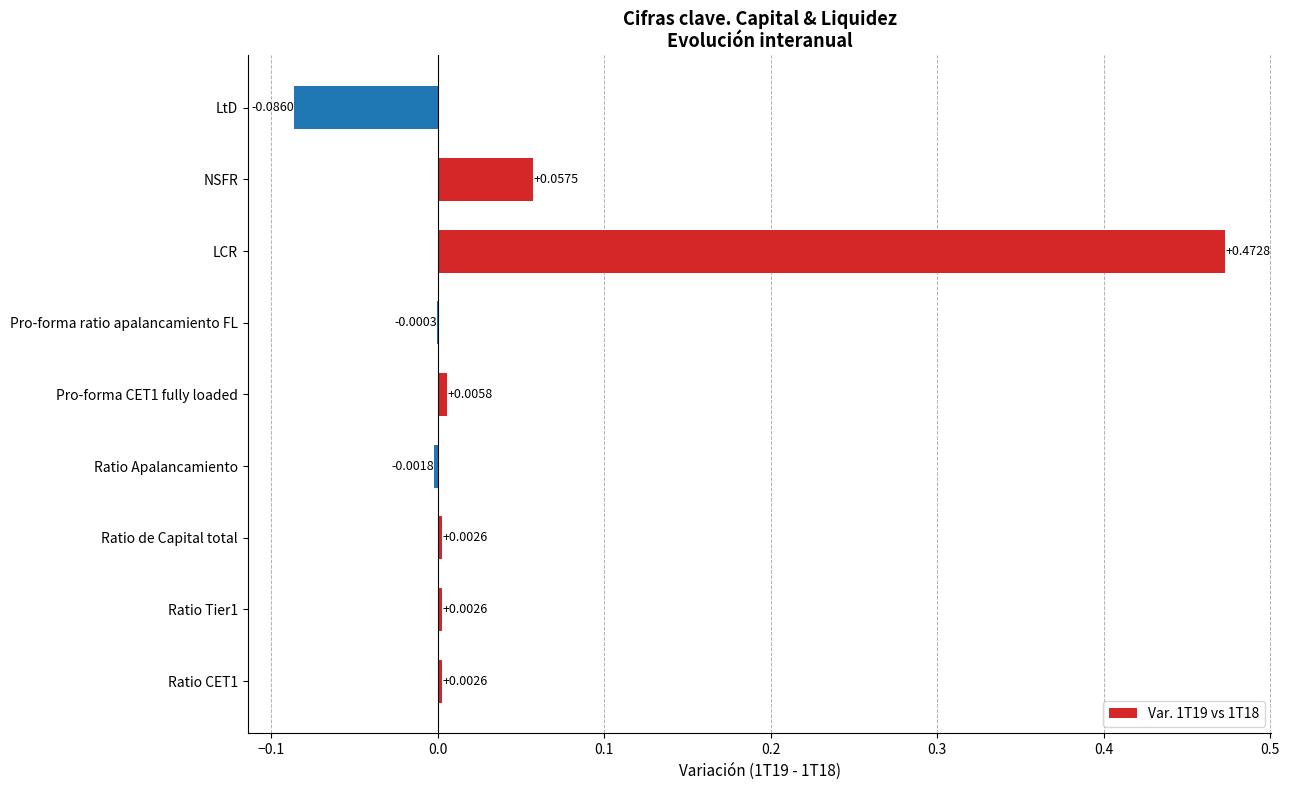

Which label corresponds to the largest value in the chart?

LCR